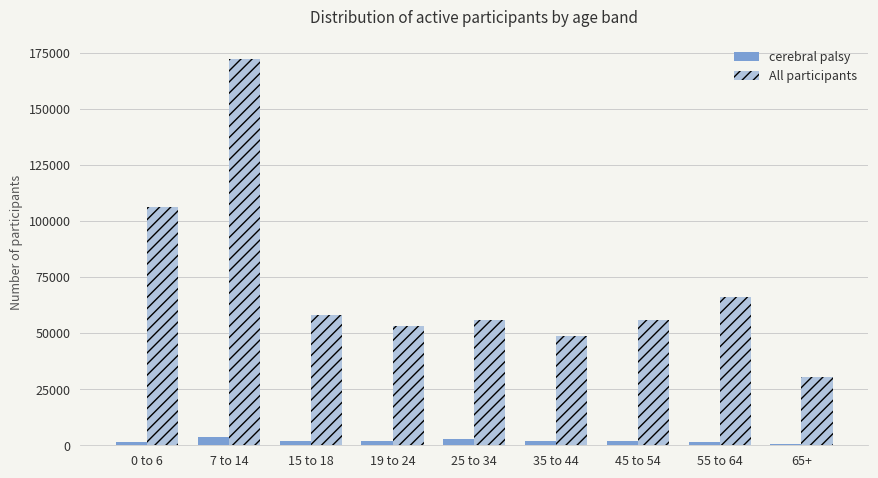

At which category is the sum across all series the highest?

7 to 14